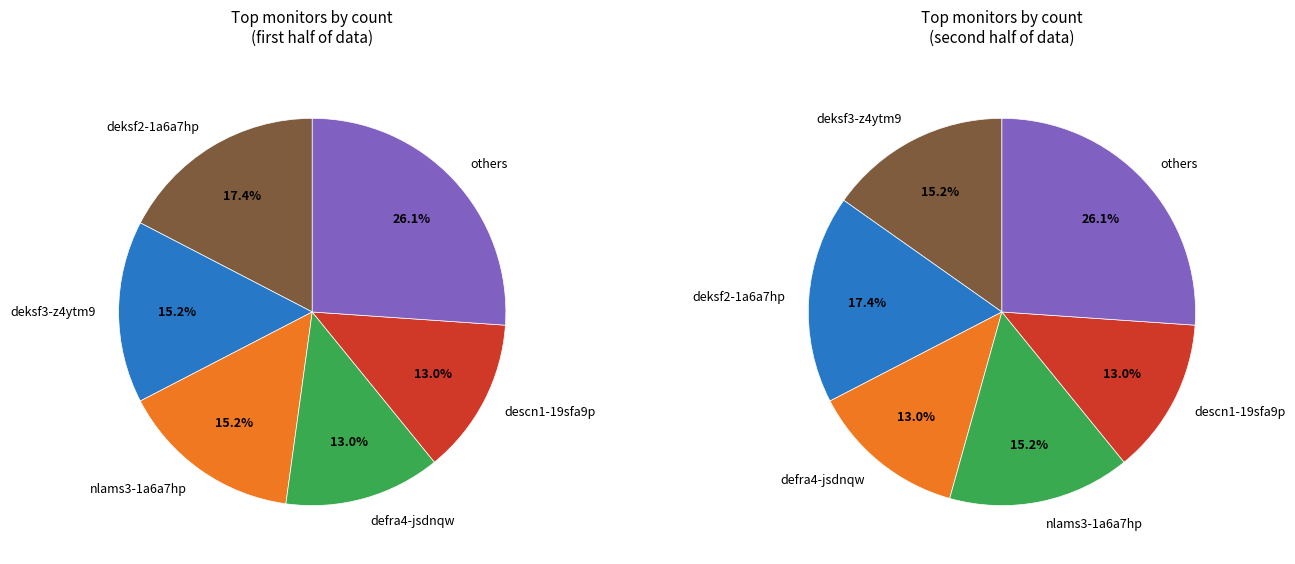

Which category has the smallest portion of the pie?

descn1-19sfa9p